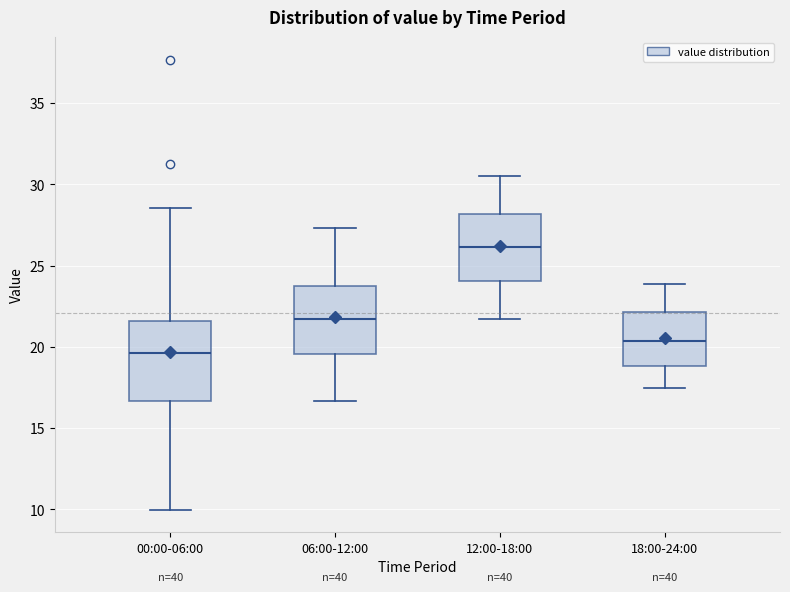

Comparing the boxes themselves (not the whiskers), which one is the tallest?

00:00-06:00